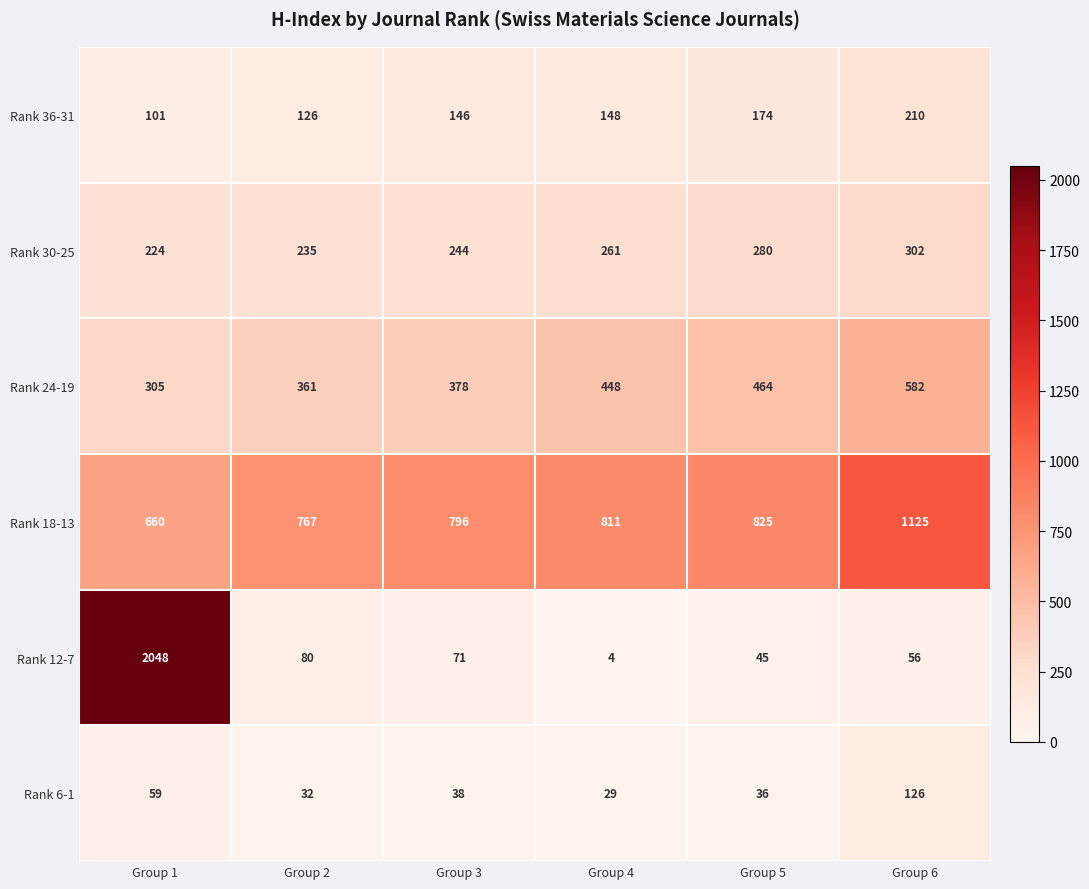

True or false: Rank 24-19 has a value of 361 at Group 2.

True